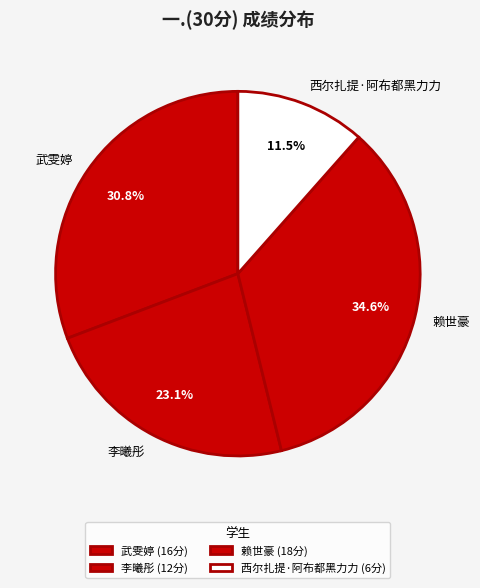

Which has a higher value, 李曦彤 or 西尔扎提·阿布都黑力力?

李曦彤